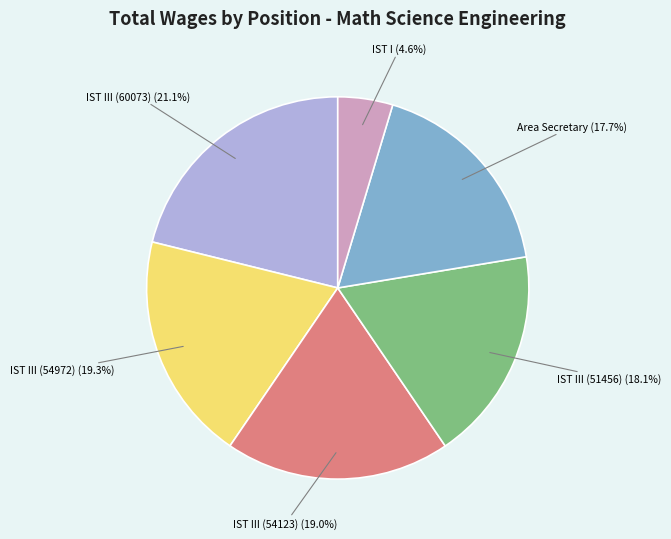

Does any single category account for the majority?

No